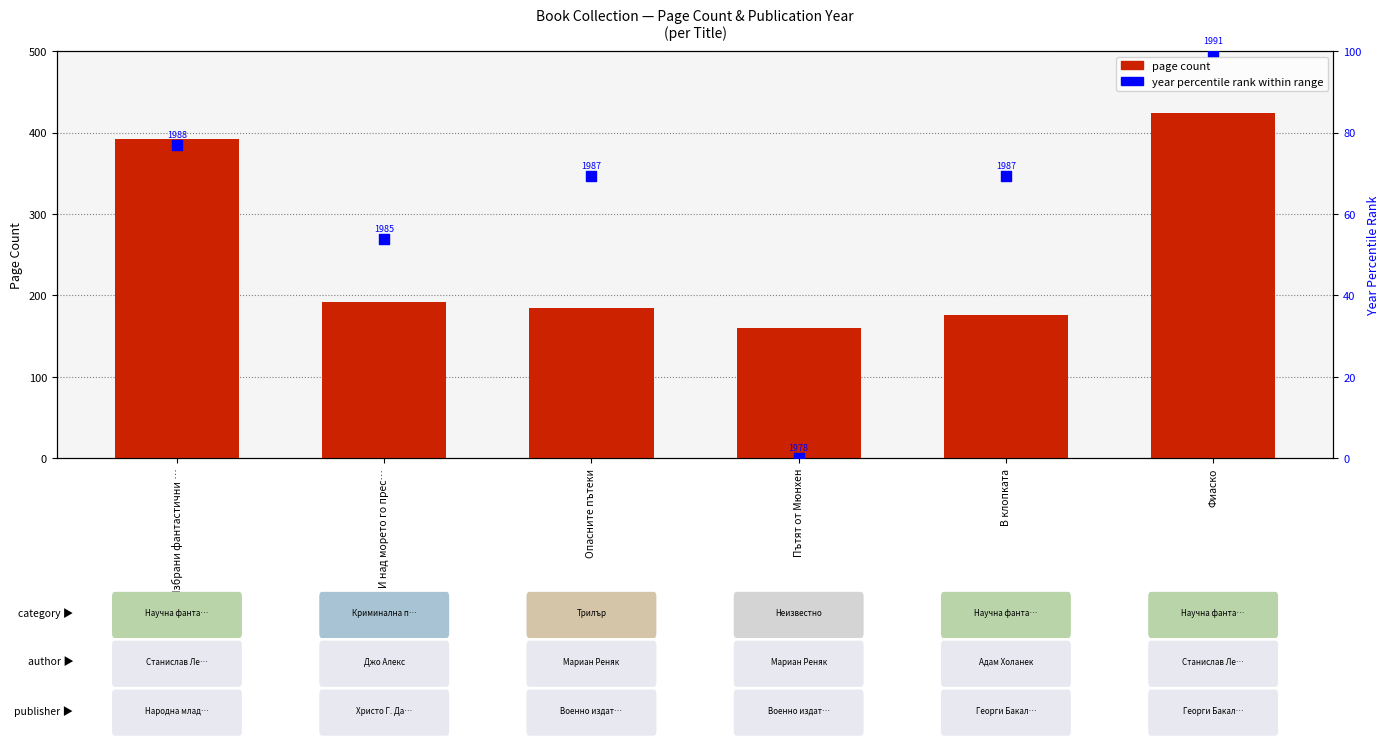

What is the total value across all series at И над морето го прес…?

245.8